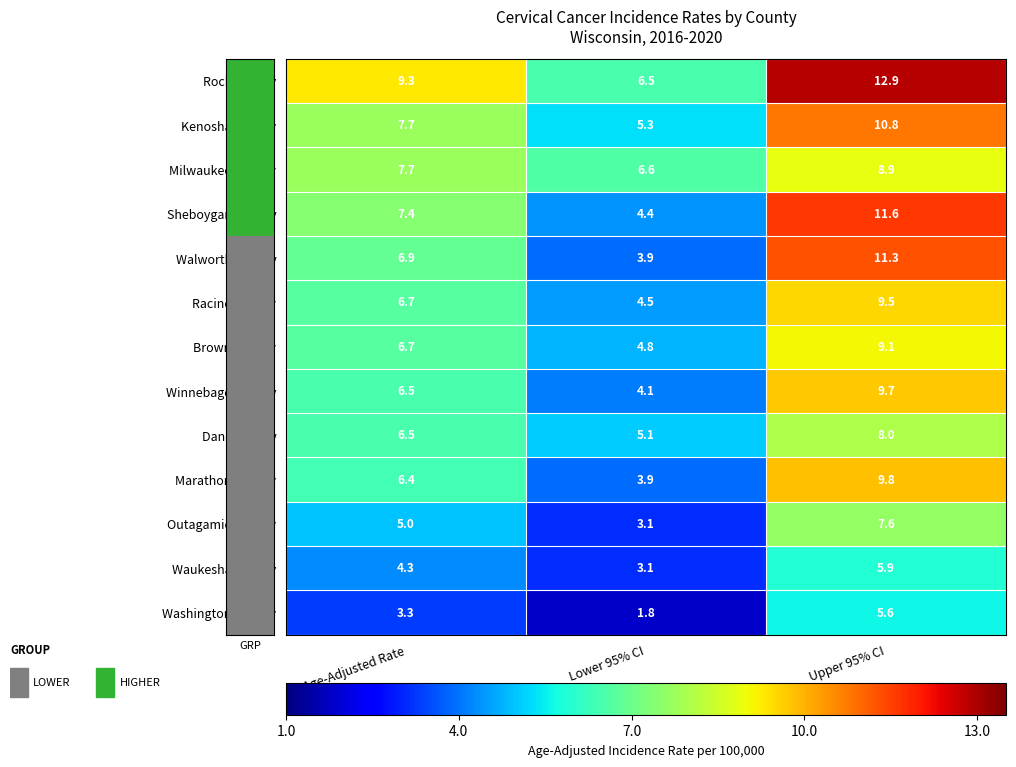

What is the sum of all Waukesha County values?

13.3